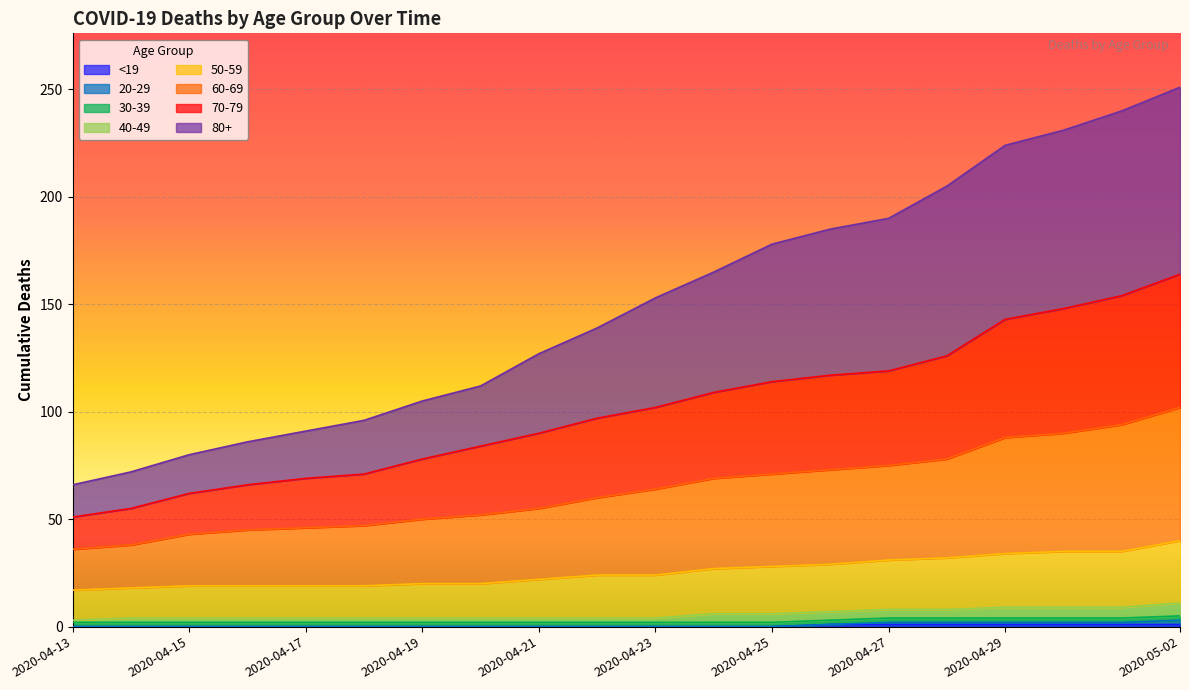

What position from the right is 2020-04-28?

5